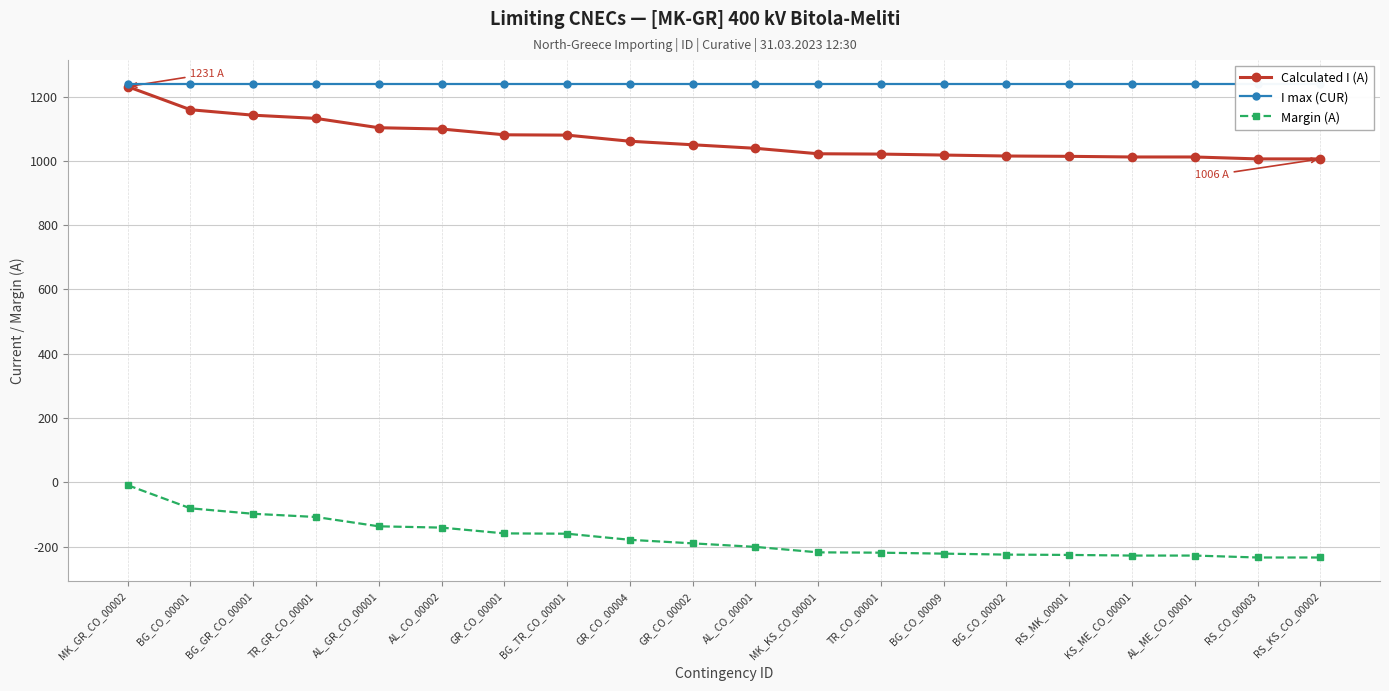

What is the average value of the I max (CUR) series?

1240